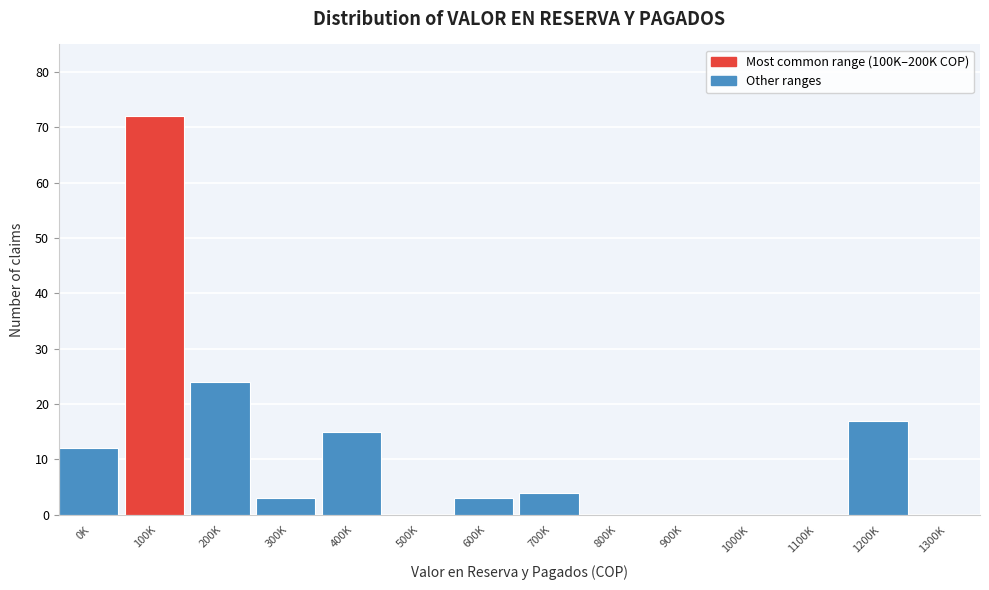

Reading left to right, transcribe all the data shown in this chart.

0K=12	100K=72	200K=24	300K=3	400K=15	500K=0	600K=3	700K=4	800K=0	900K=0	1000K=0	1100K=0	1200K=17	1300K=0